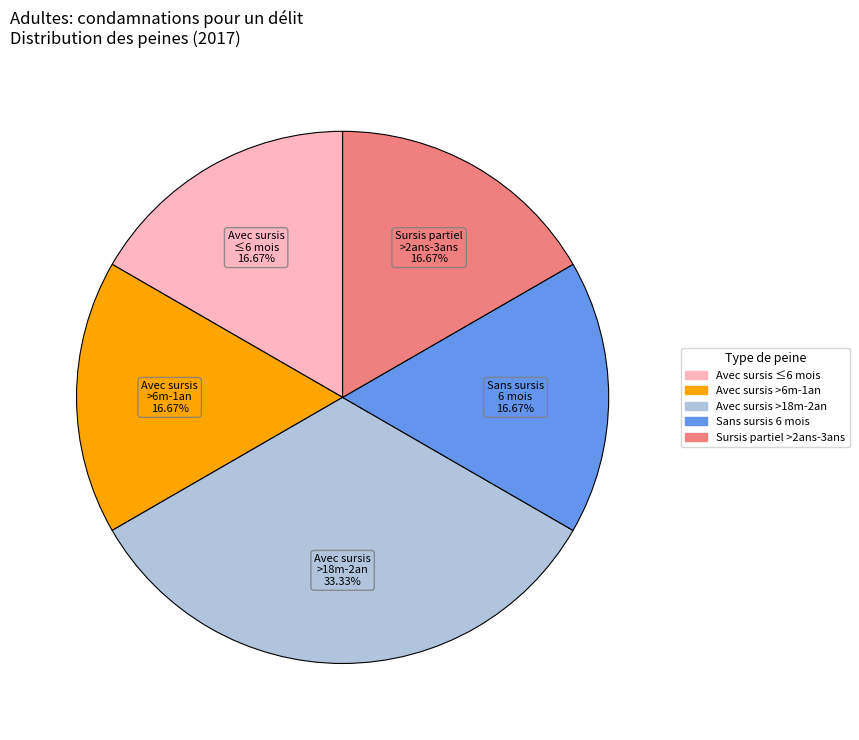

Count the number of slices in the pie.

5